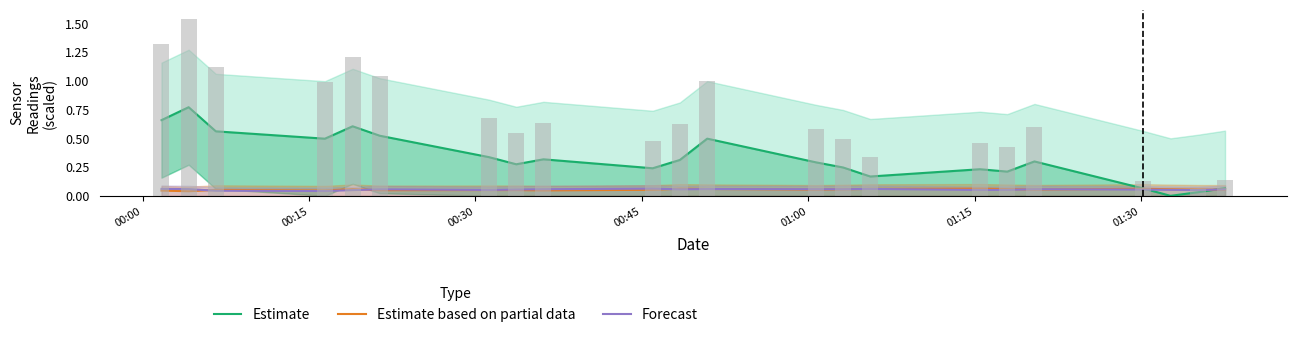

What is the average value of the Forecast series?

0.1